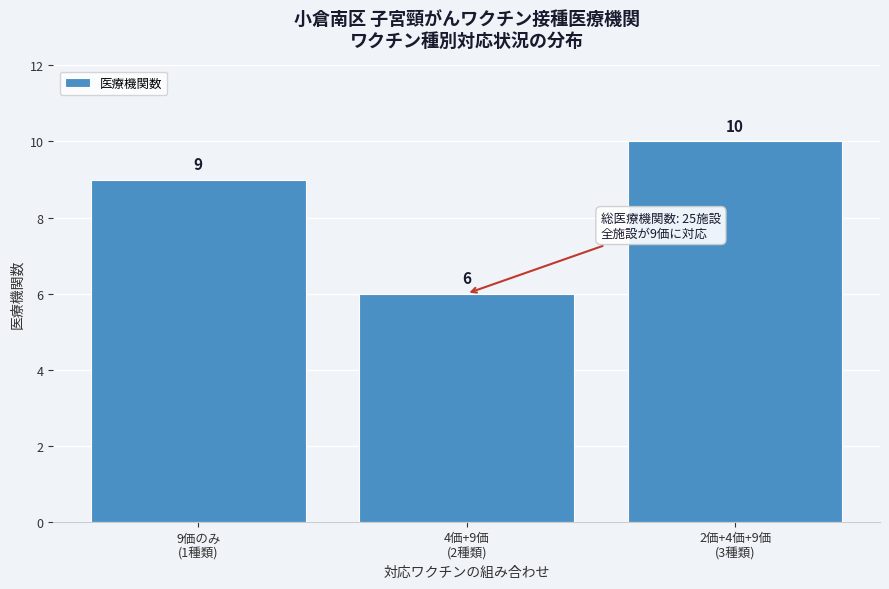

Reading left to right, extract all data points from this chart.

9	6	10